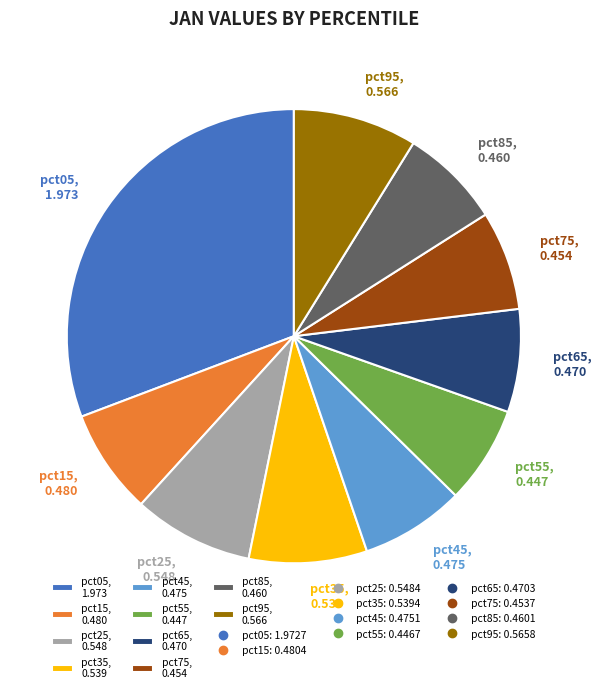

Is pct75, 0.454 the majority of the pie?

No